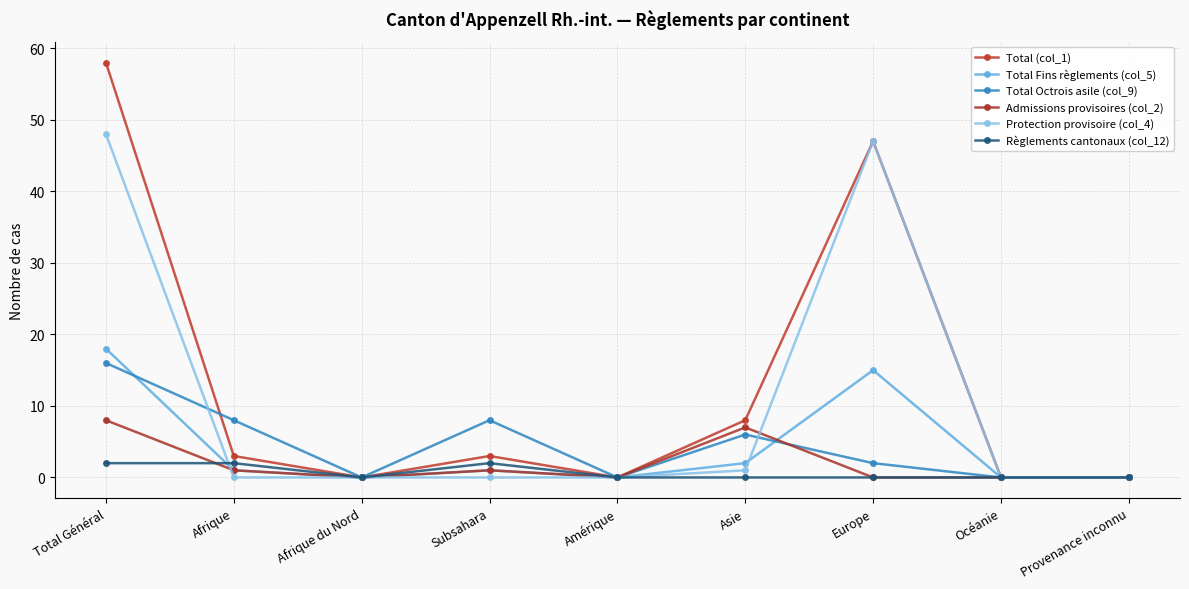

How many series are shown in this chart?

6